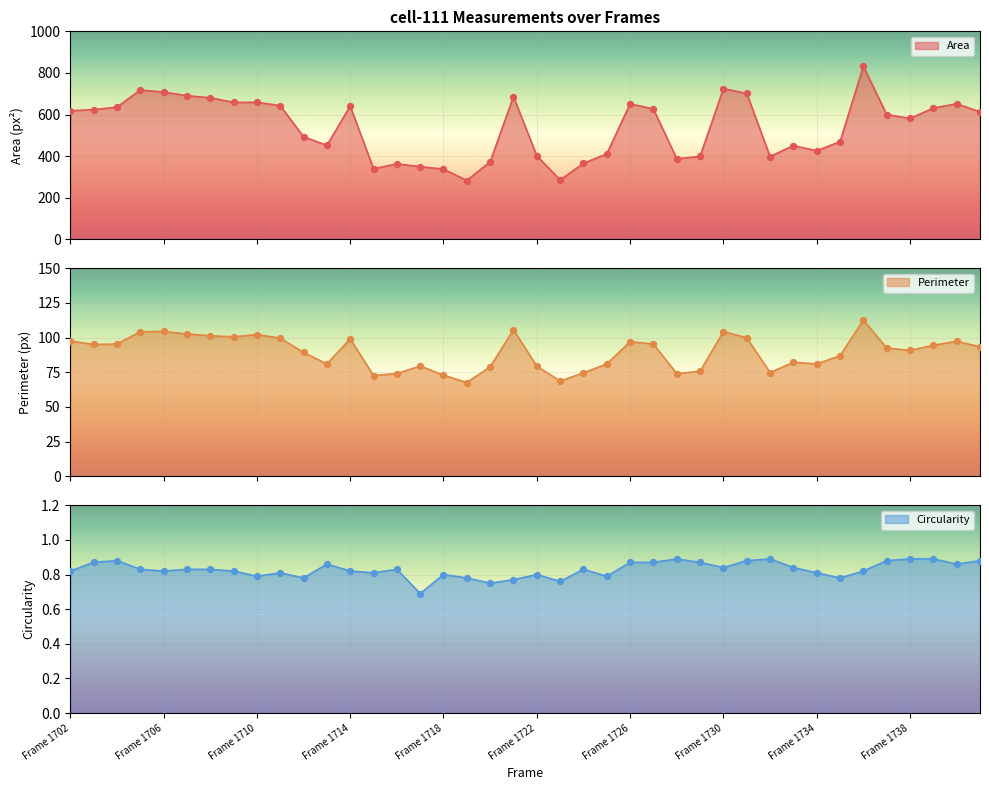

Which series has the largest total across all categories?

Area